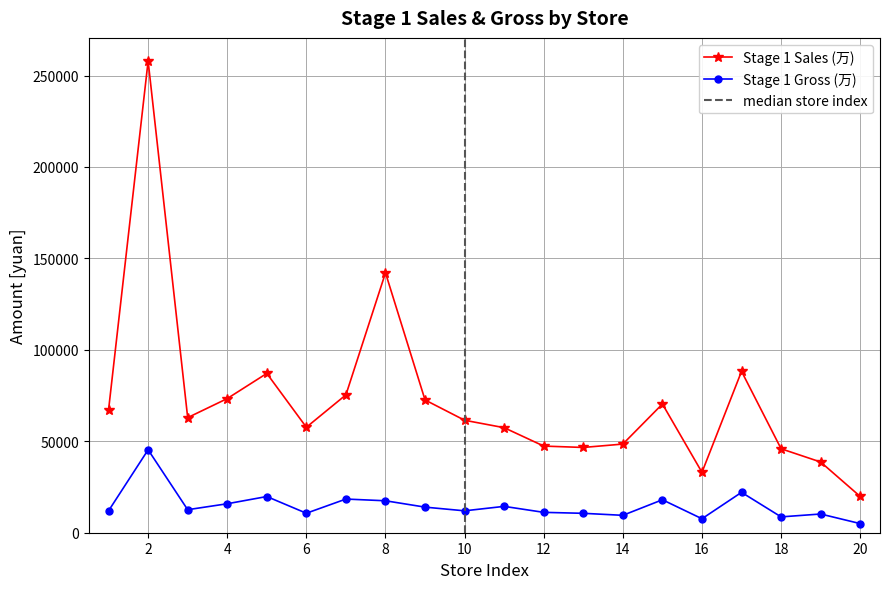

True or false: Stage 1 Sales (万) and Stage 1 Gross (万) intersect in this chart.

False